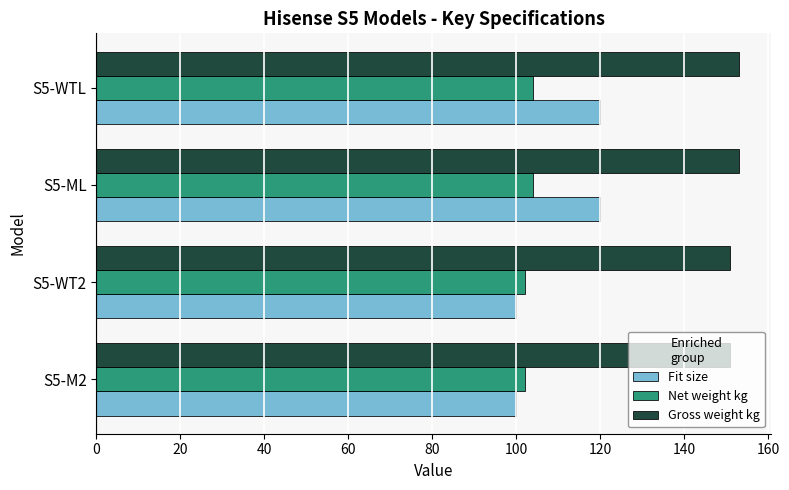

Is the value of Gross weight kg at S5-WT2 greater than the value of Fit size at S5-WTL?

Yes